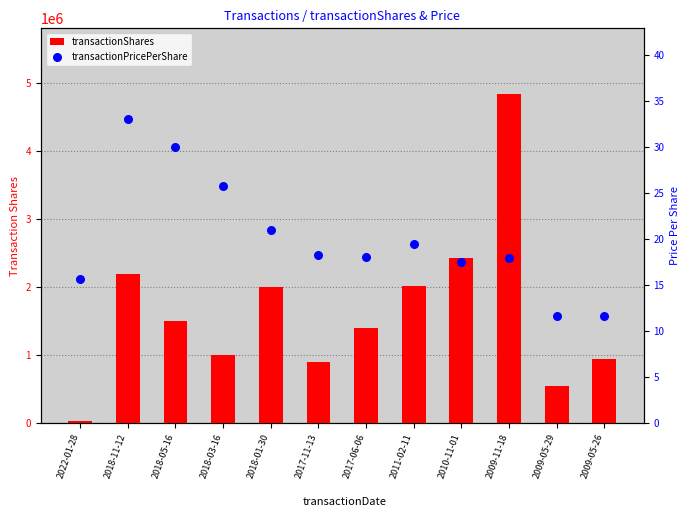

At how many categories does at least one series exceed 4408628?

1